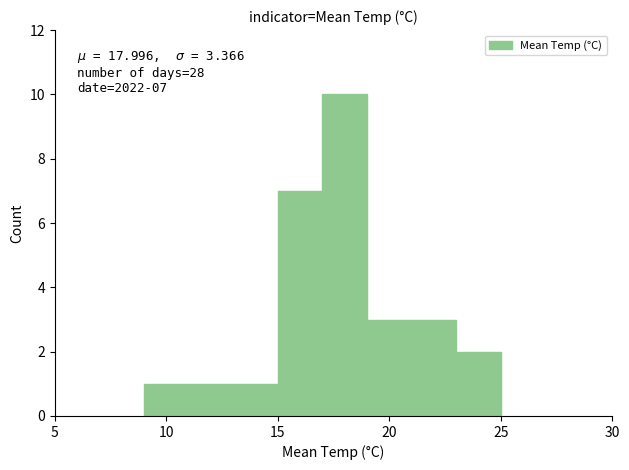

Over which range of the x-axis is the bar tallest?

17 to 19